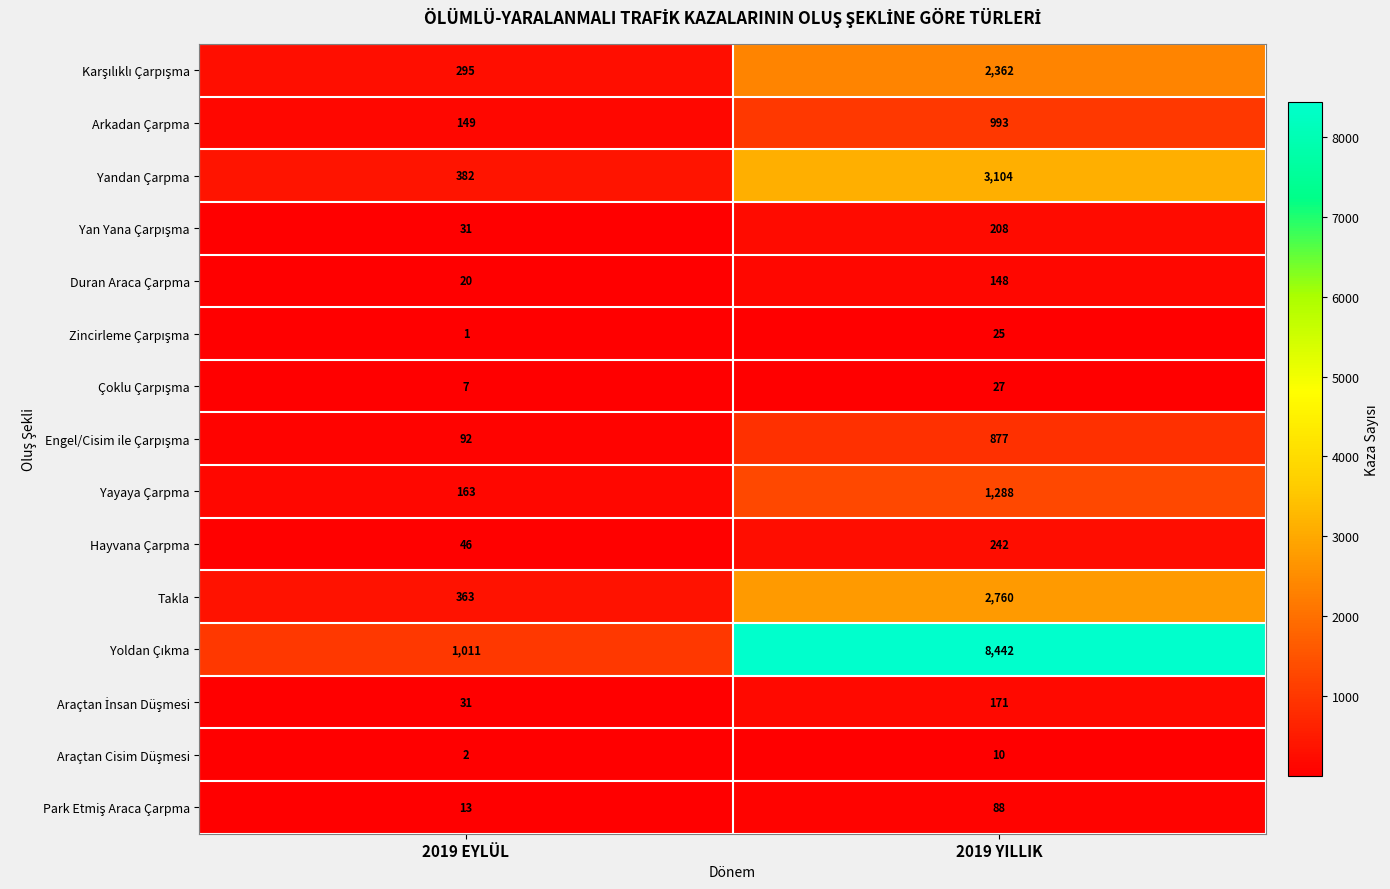

What is the difference between the maximum and minimum values in the Takla series?

2397